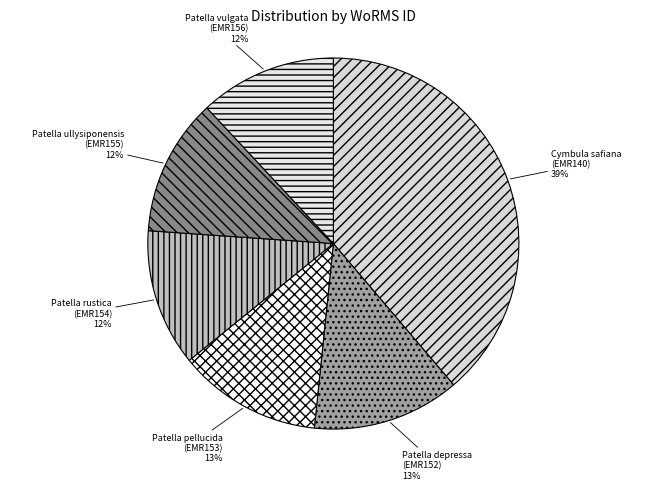

How many slices are in this pie chart?

6